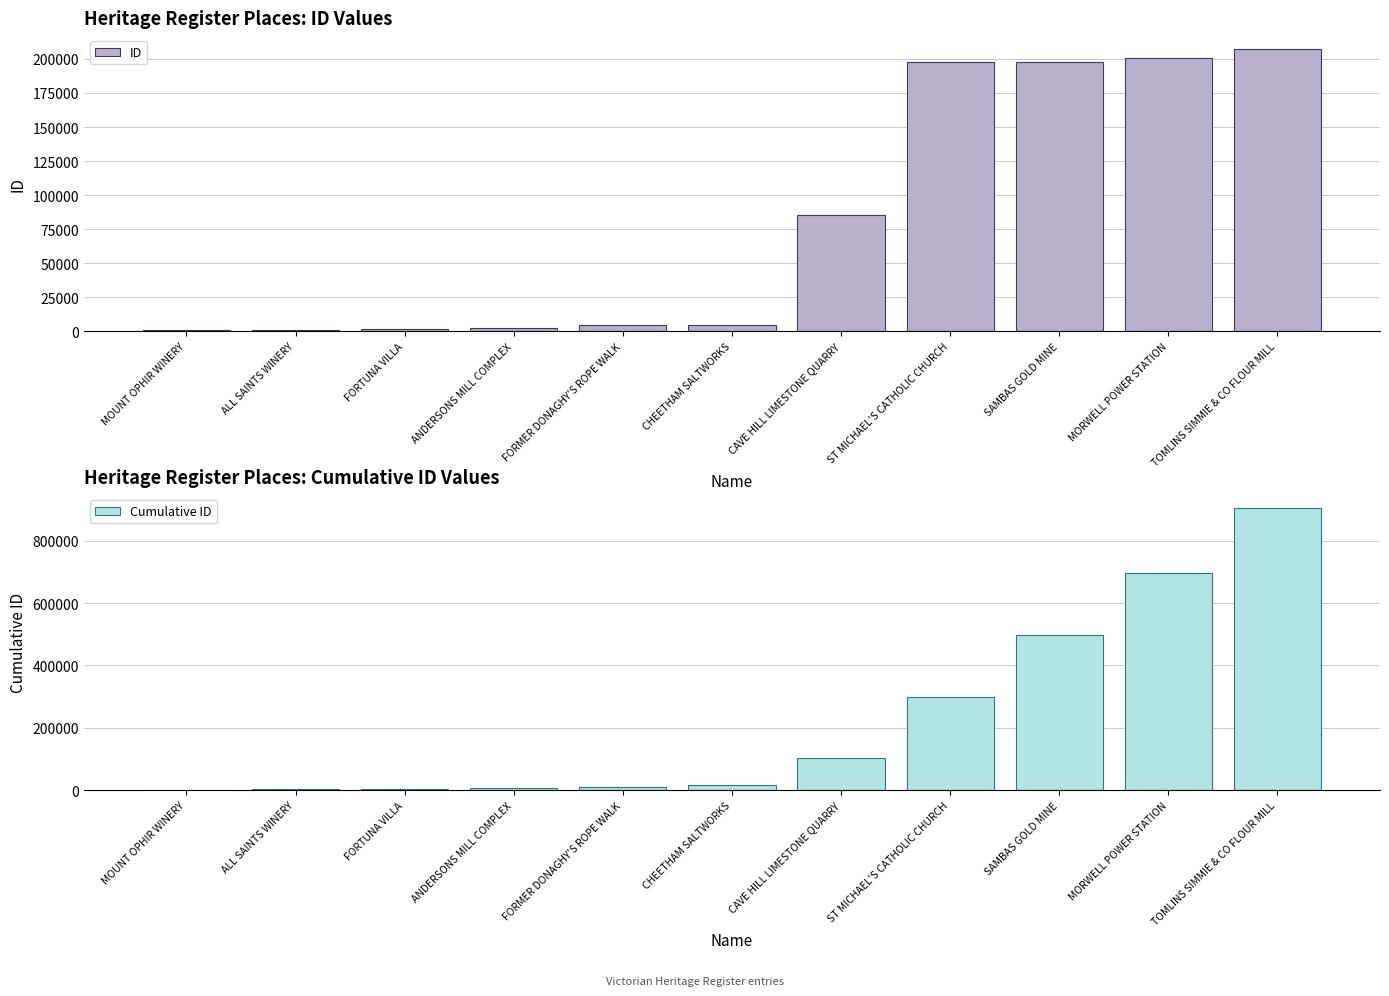

How many categories are shown in the chart?

11